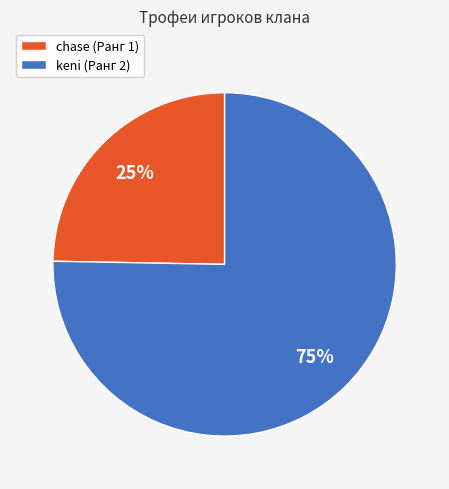

Is it true that chase (Ранг 1) is 25% of the pie?

True